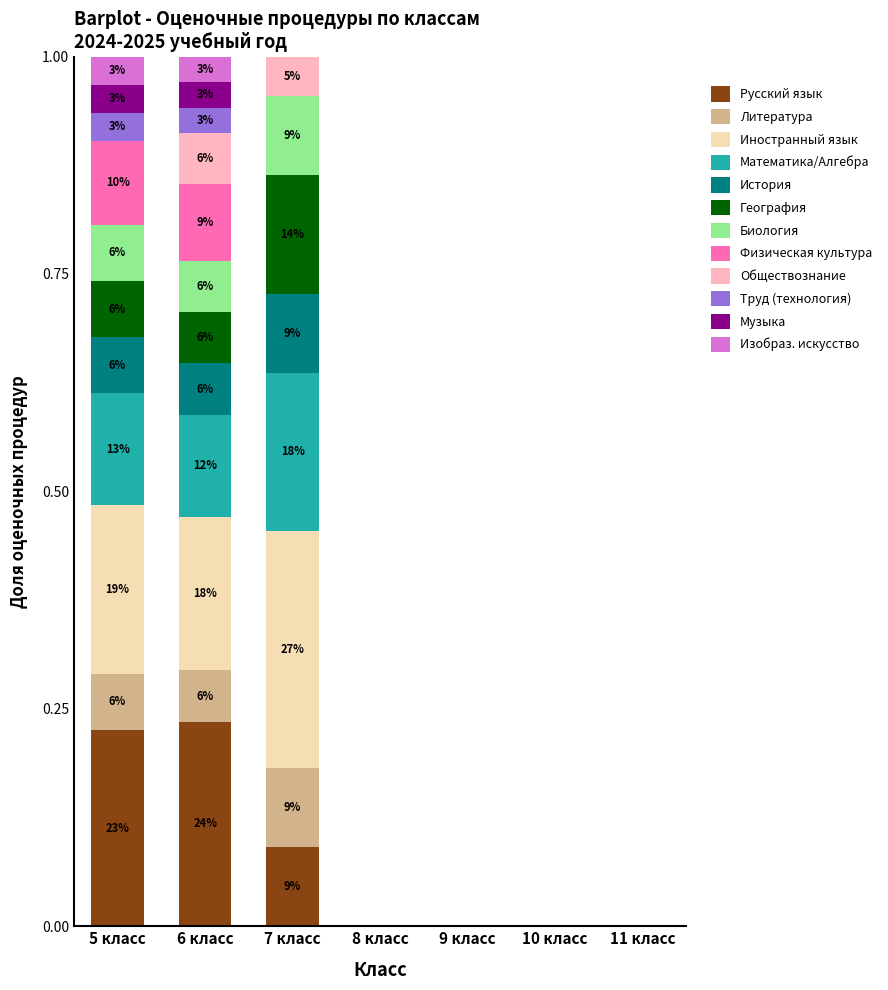

What is the sum of all Русский язык values?

0.6